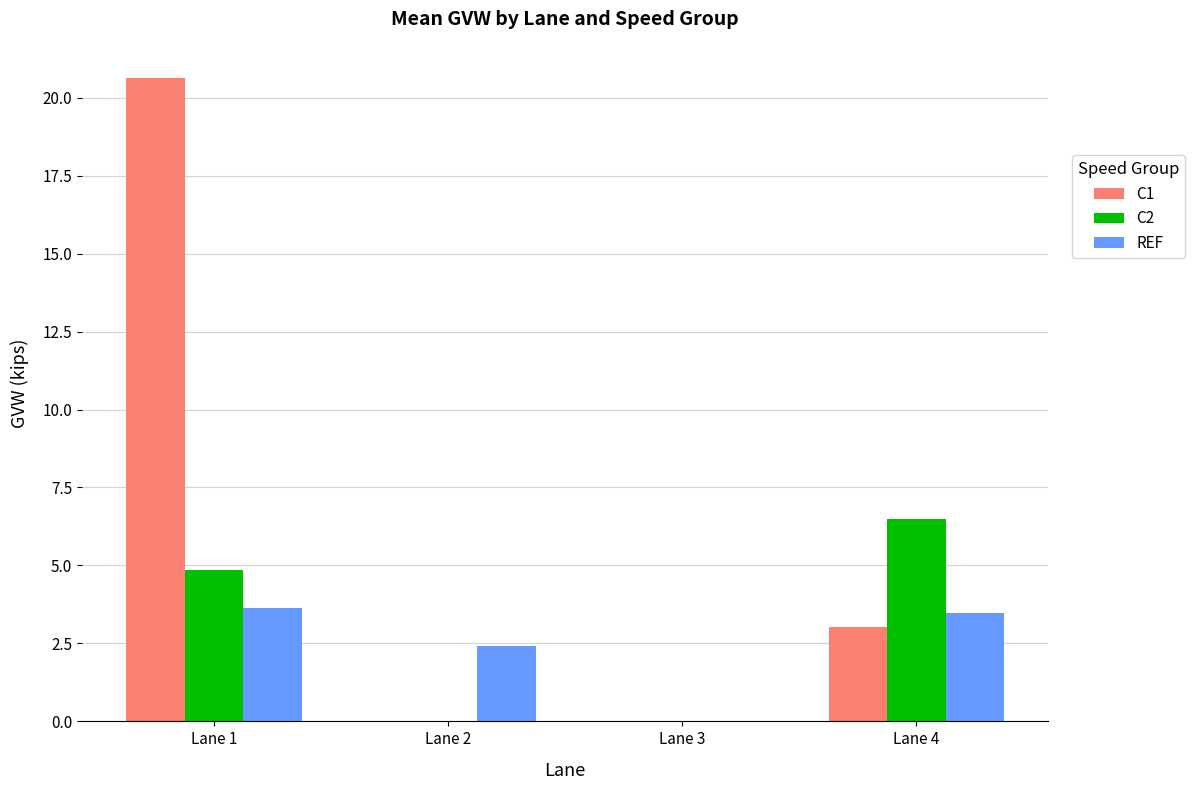

Which series changed the most between Lane 2 and Lane 3?

REF